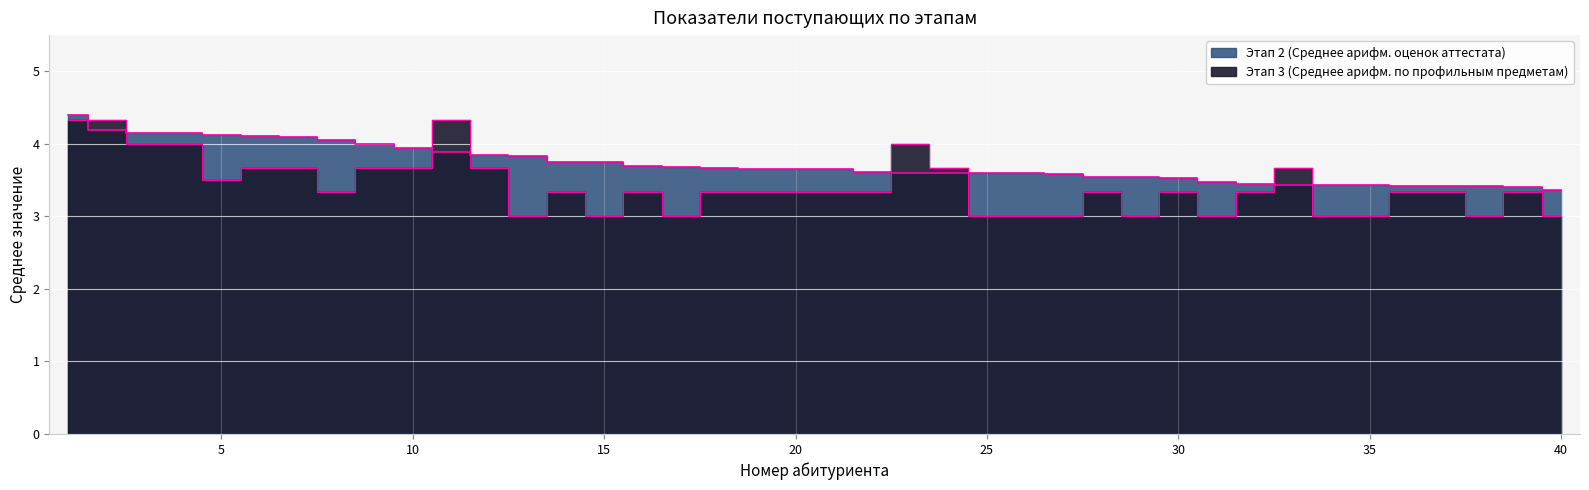

What is the total value across all series at 39?

6.7